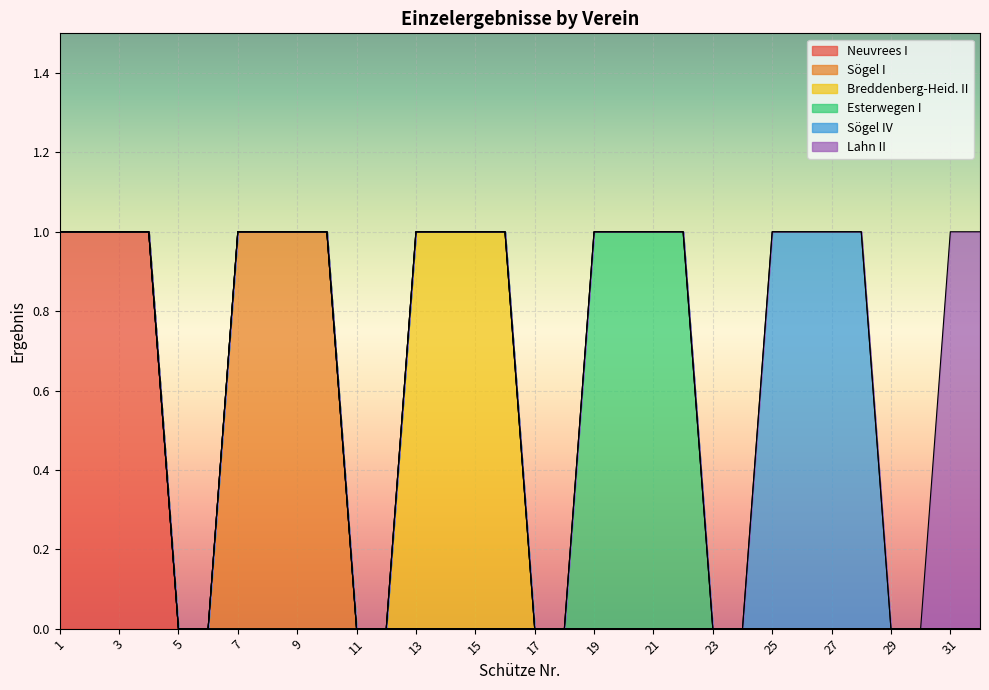

How many values in the Breddenberg-Heid. II series exceed 0?

4